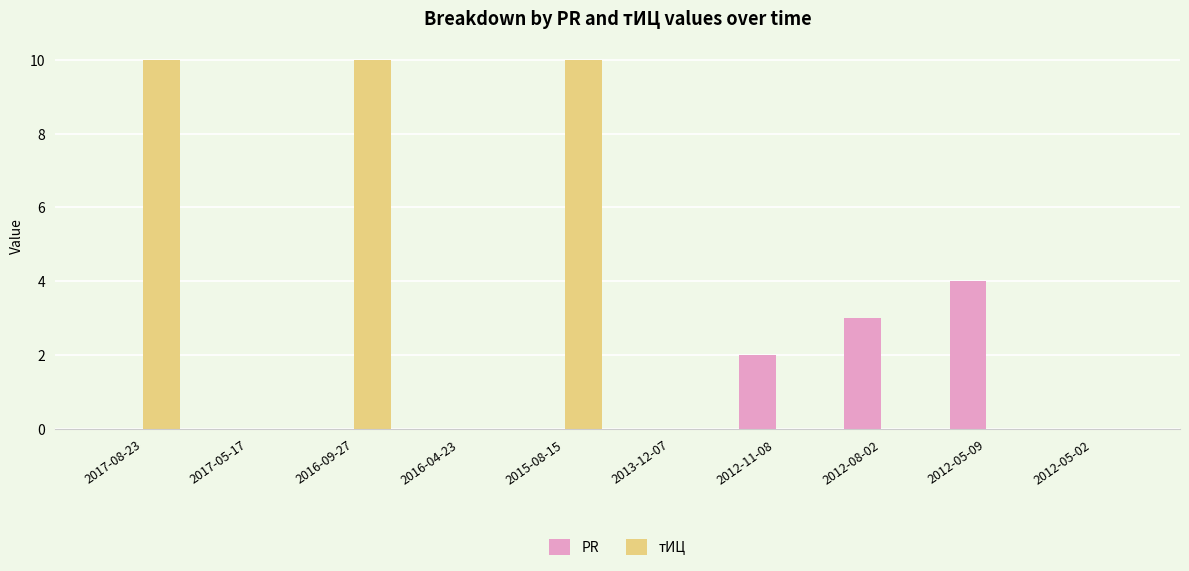

At which label is PR closest to 2?

2012-11-08